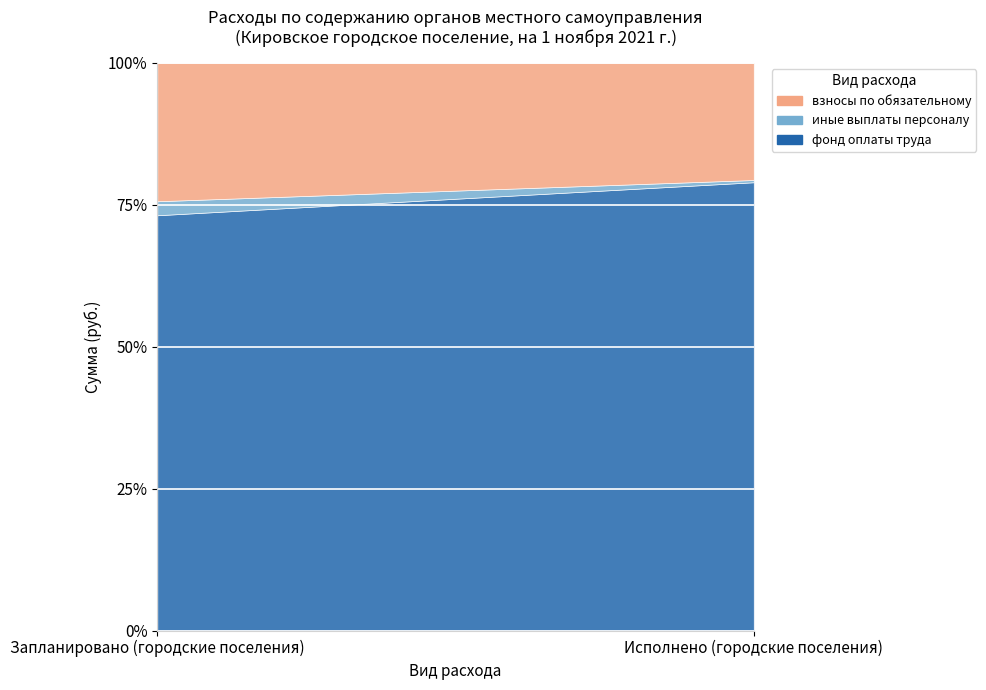

What position from the right is иные выплаты персоналу?

2